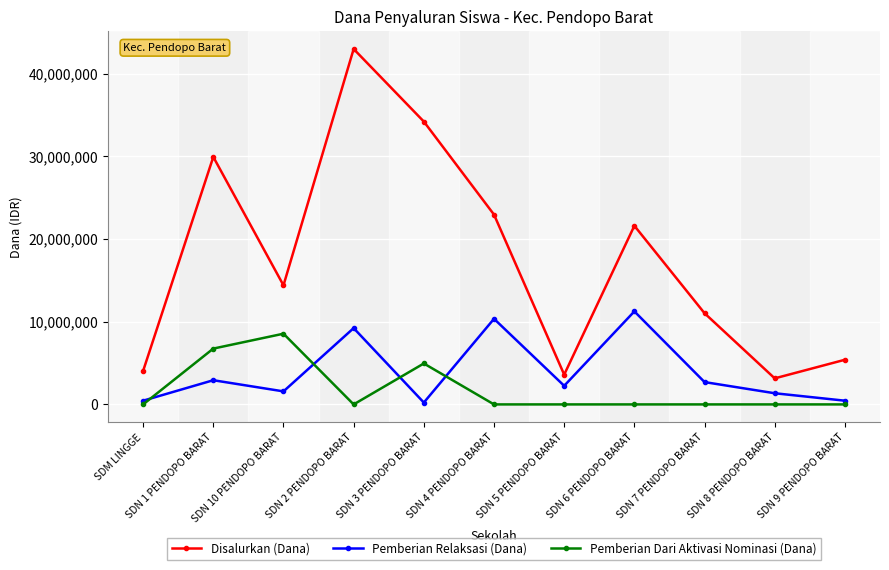

How many lines are shown in the chart?

3